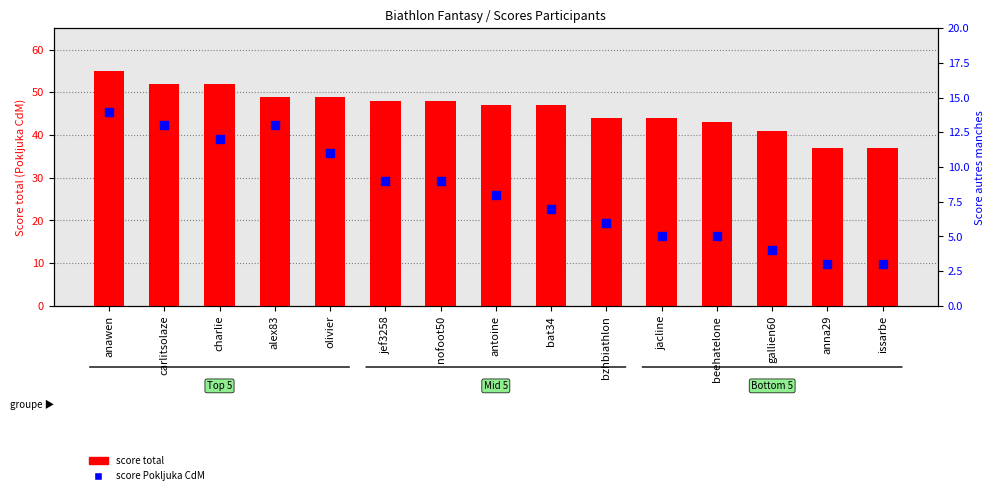

Which series contains the highest Y value?

total_score